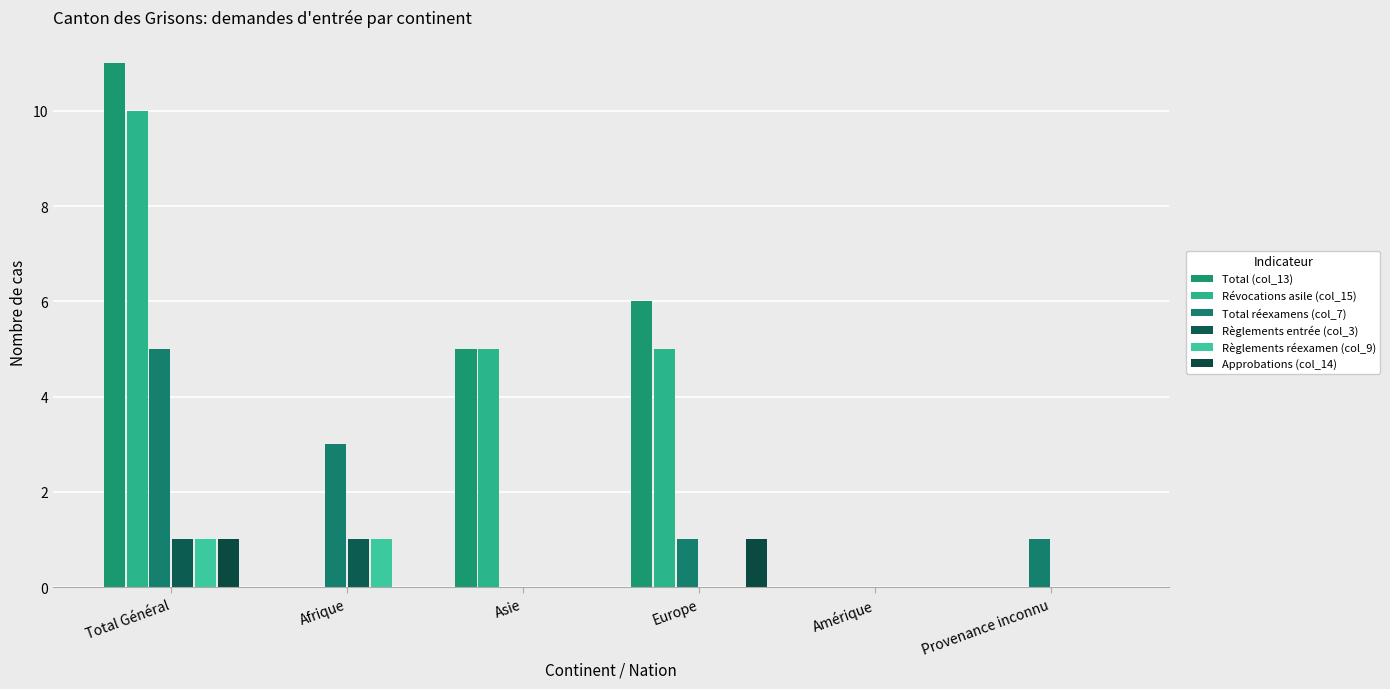

True or false: Règlements réexamen (col_9) has a value of 1 at Afrique.

True